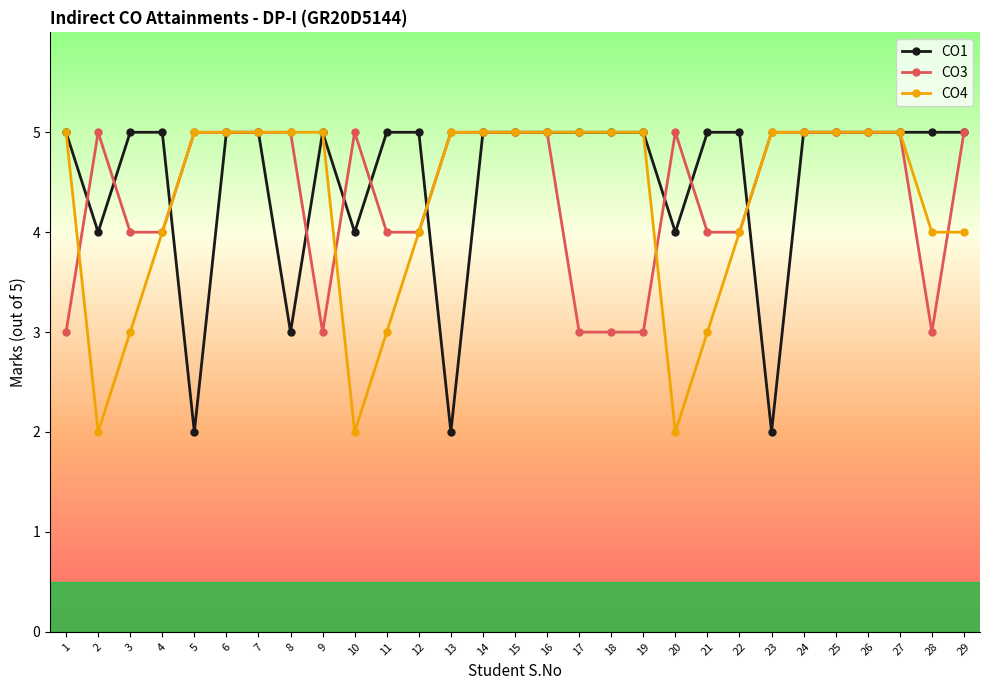

What is the maximum value shown in the chart?

5